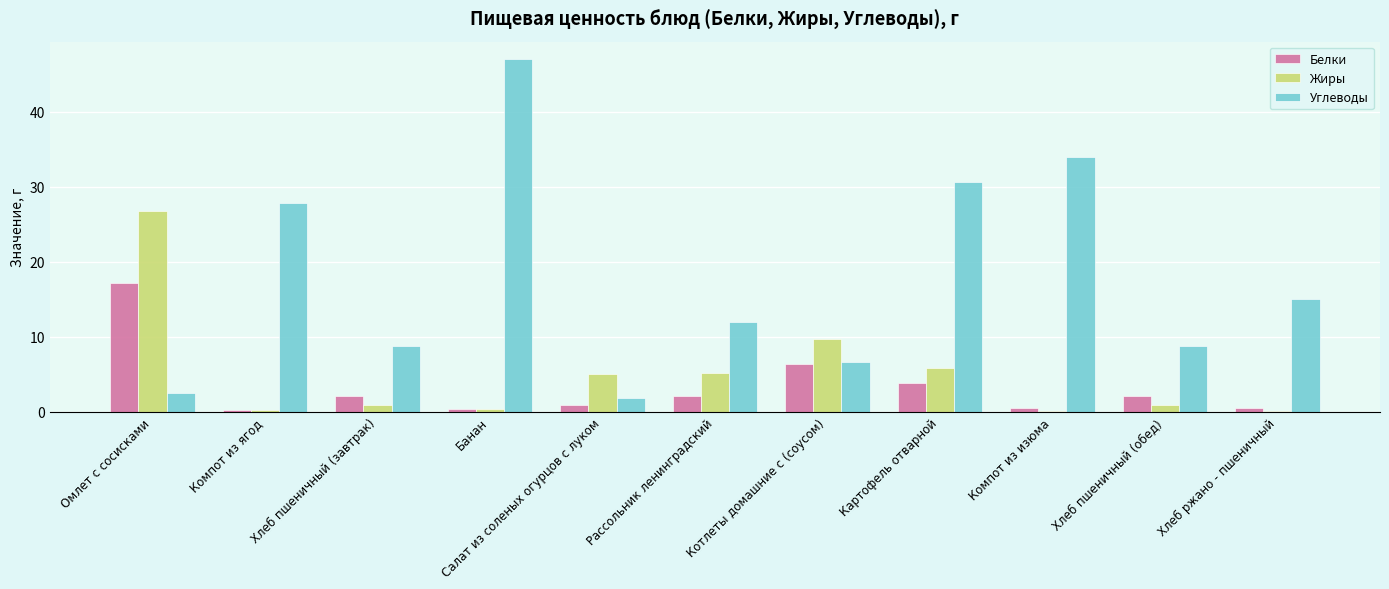

Which series has the widest spread of values?

Углеводы